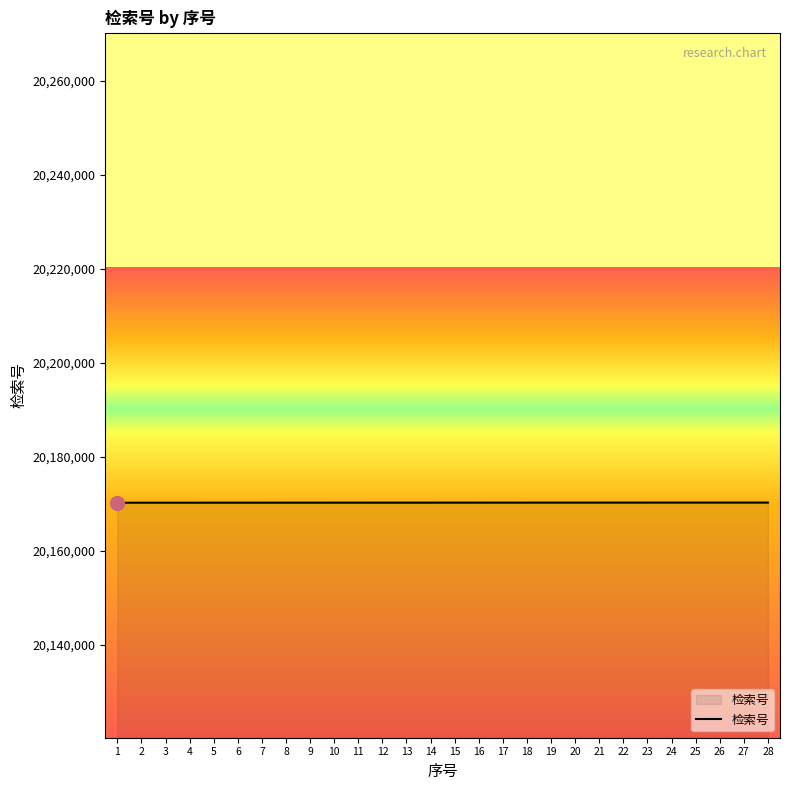

Is it true that the value at 21 is 10646137?

False